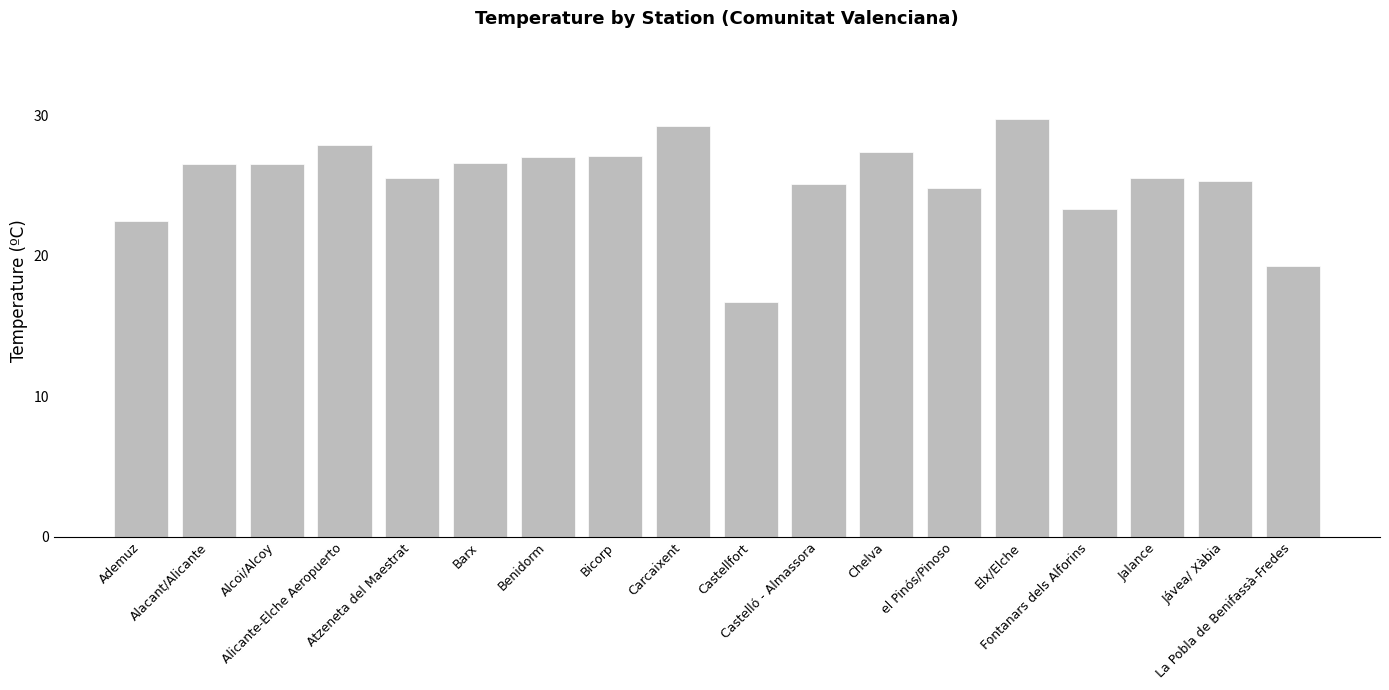

What is the difference between the values at Chelva and Alacant/Alicante?

0.9